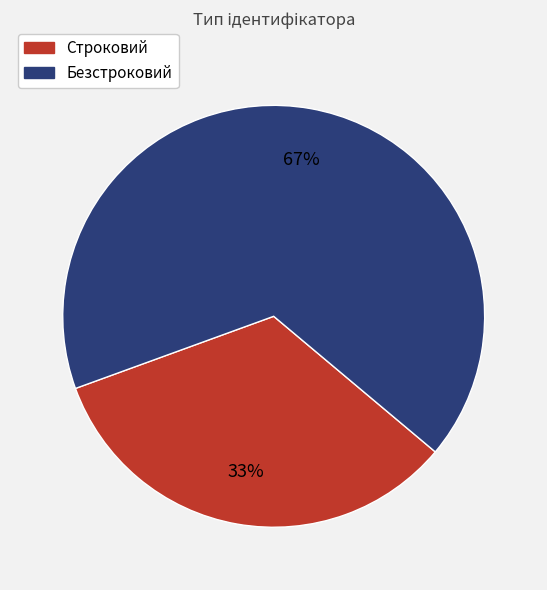

Which slice represents more than half of the pie?

Безстроковий